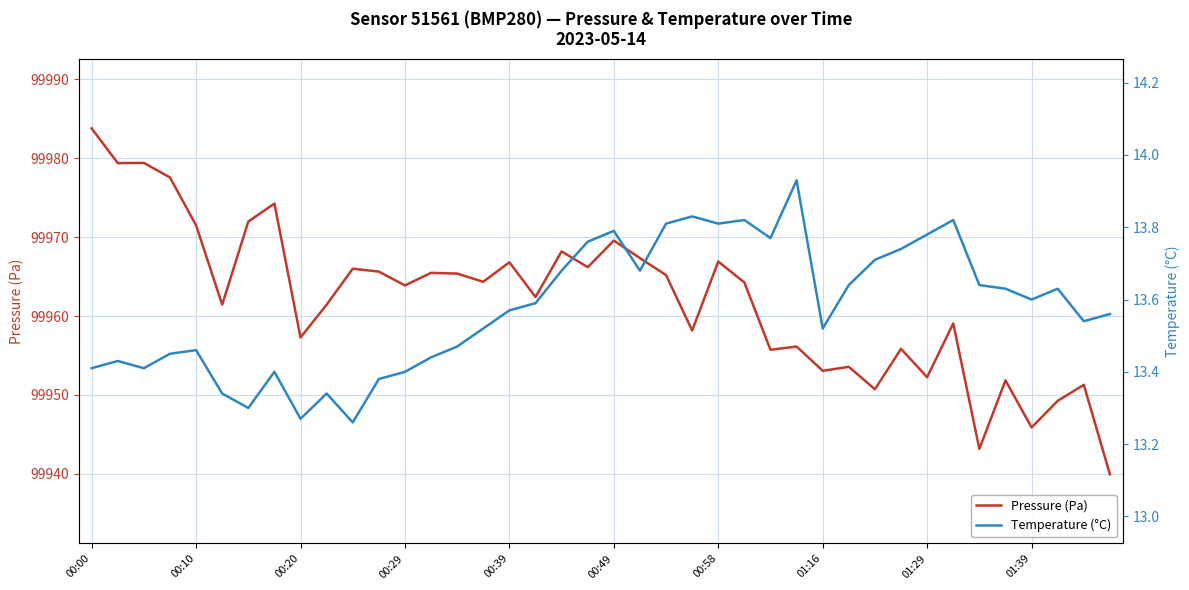

Which category has the highest value in the Pressure (Pa) series?

00:00